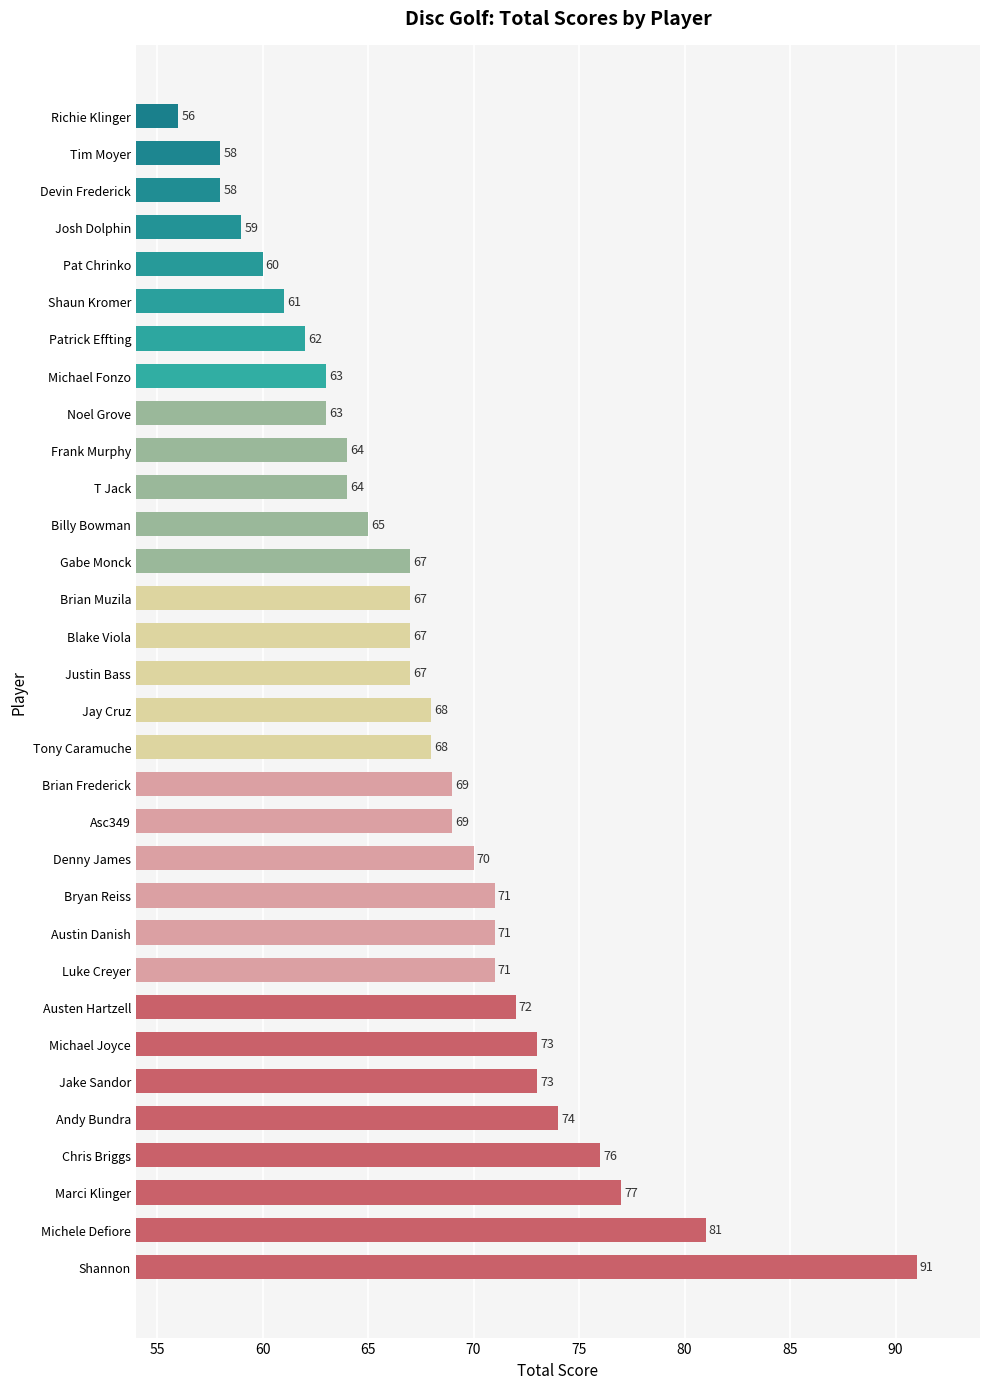

Are the bars horizontal?

Yes